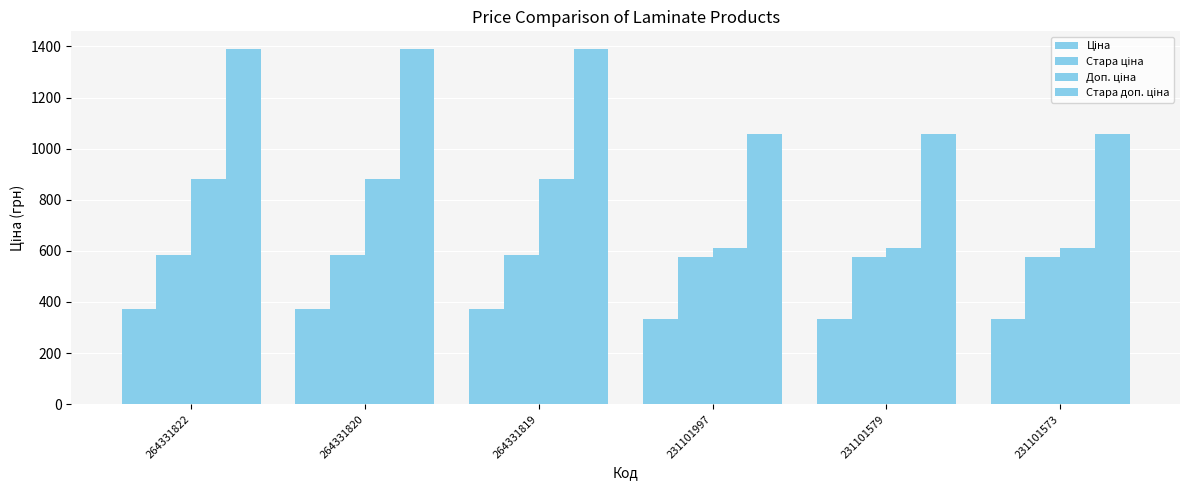

What is the difference between the second highest and second lowest values in the Ціна series?

37.0